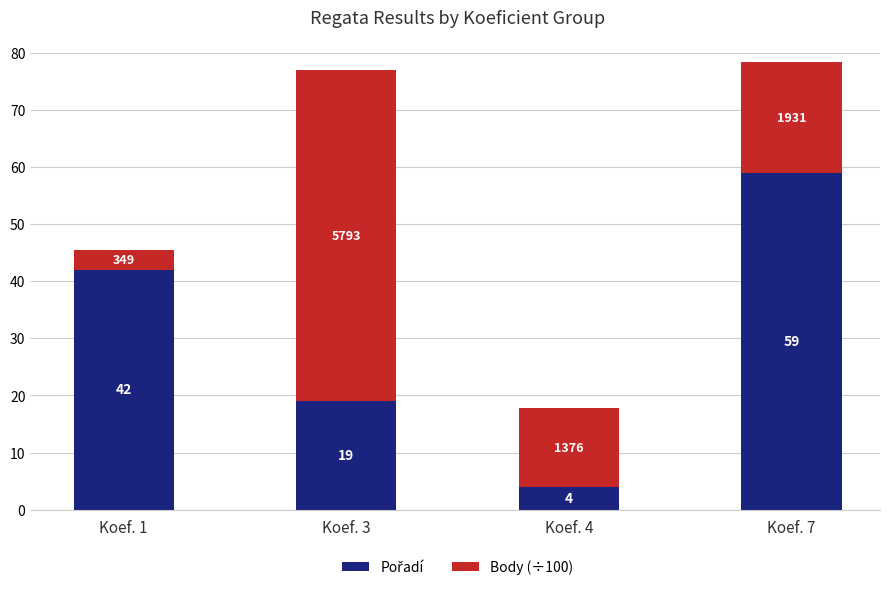

How many bars are there in total?

4